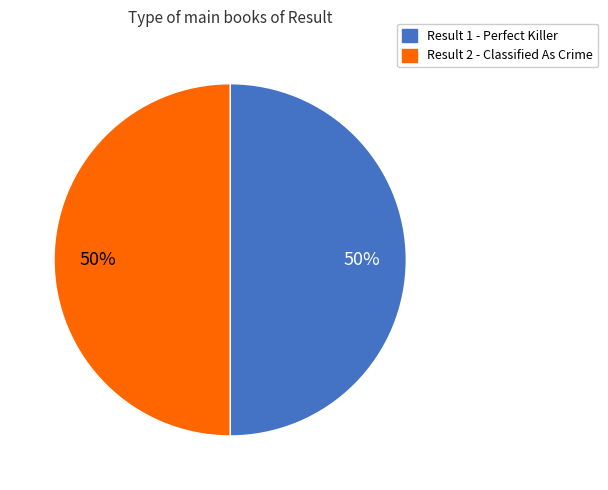

To the nearest percent, what is the average slice percentage?

50%